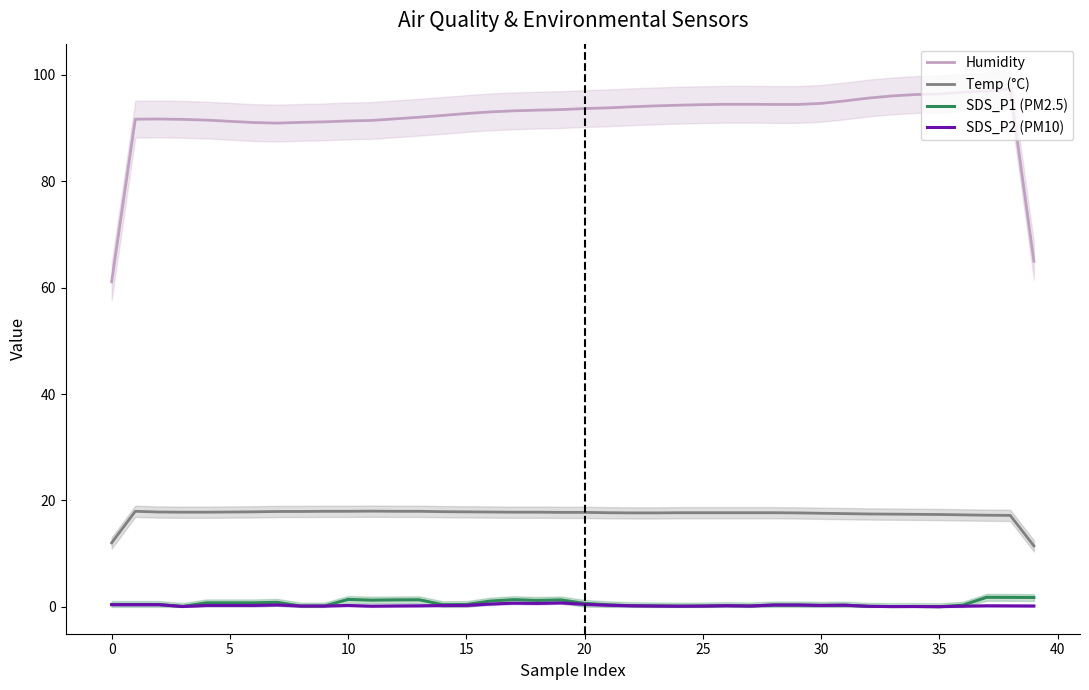

What are all the series names shown in the legend?

Humidity, Temp (°C), SDS_P1 (PM2.5), SDS_P2 (PM10)